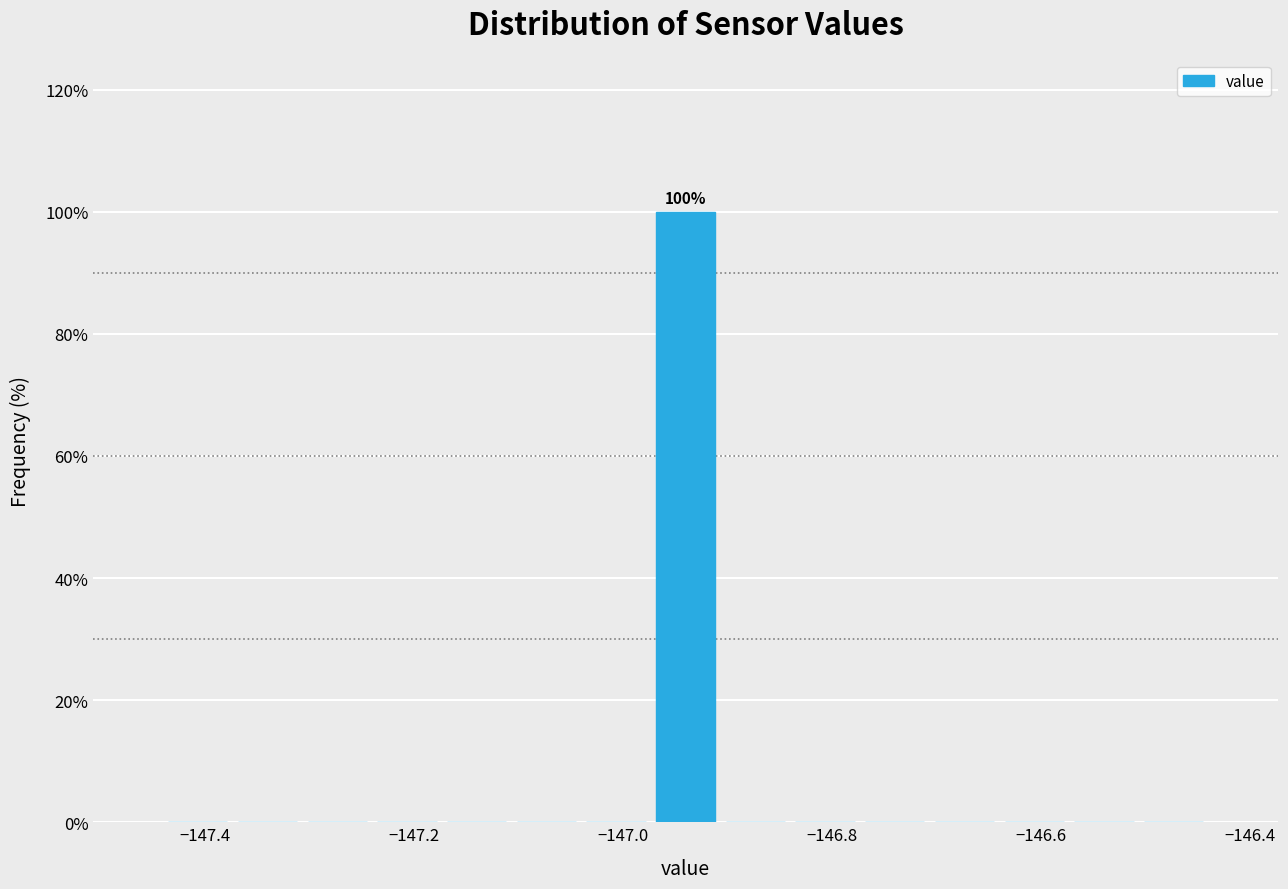

Read against the x-axis, roughly where is the centre of the tallest bar?

-146.94